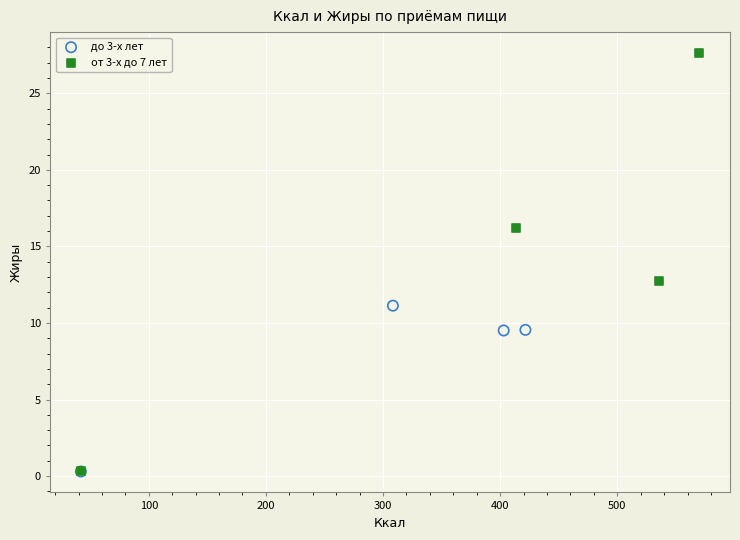

Which series has the largest Y range (max minus min)?

от 3-х до 7 лет